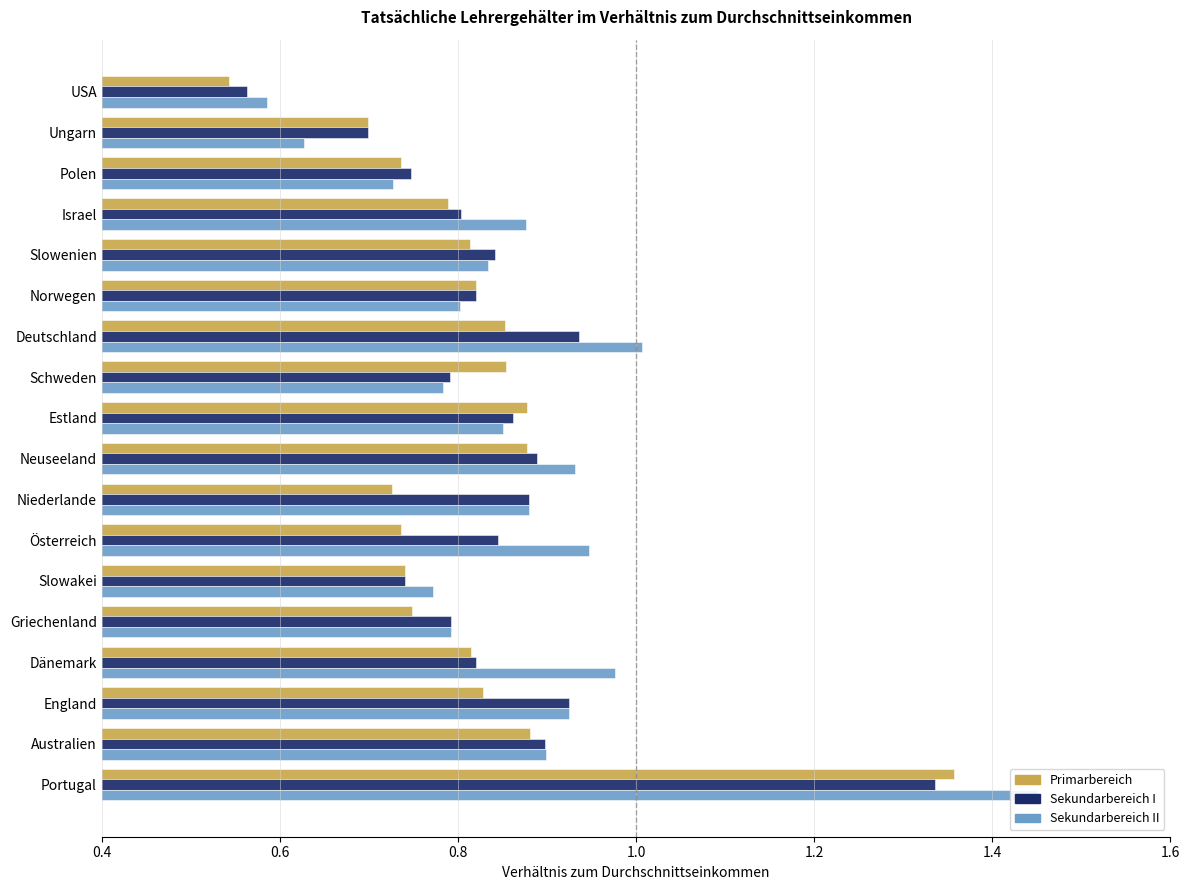

What is the average value of the Primarbereich series?

0.8